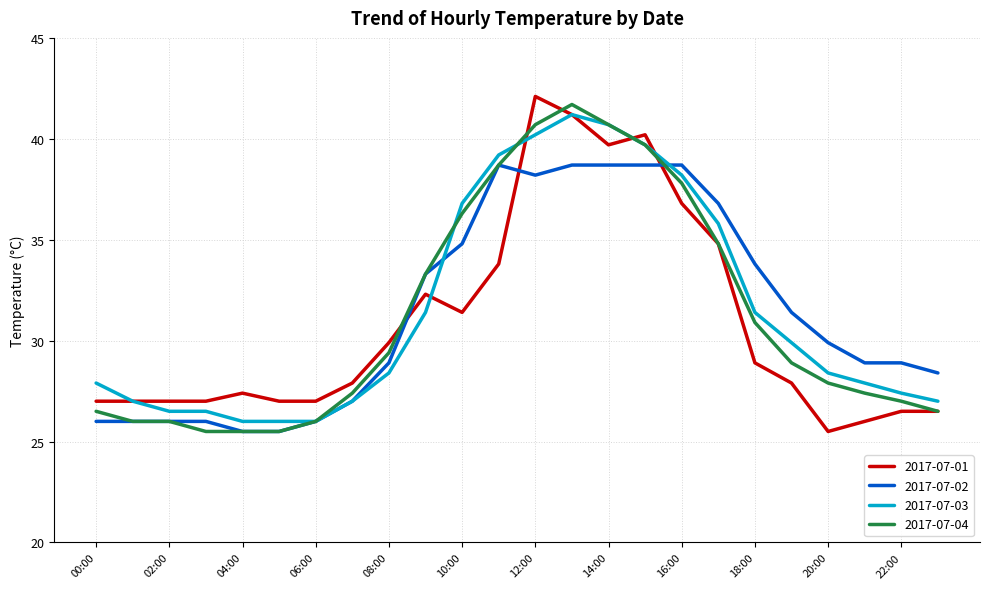

What is the difference between the maximum and second lowest values in the 2017-07-04 series?

16.2